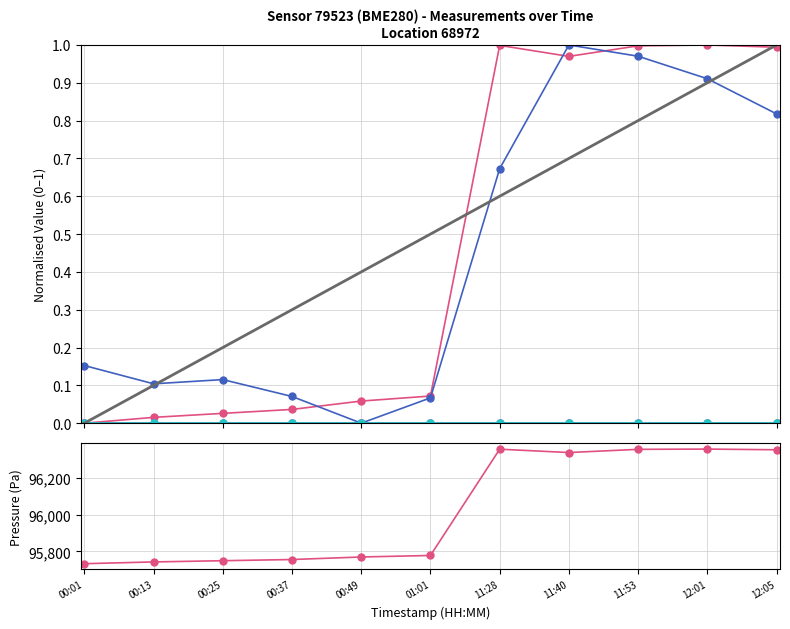

At which category is the sum across all series the highest?

12:01